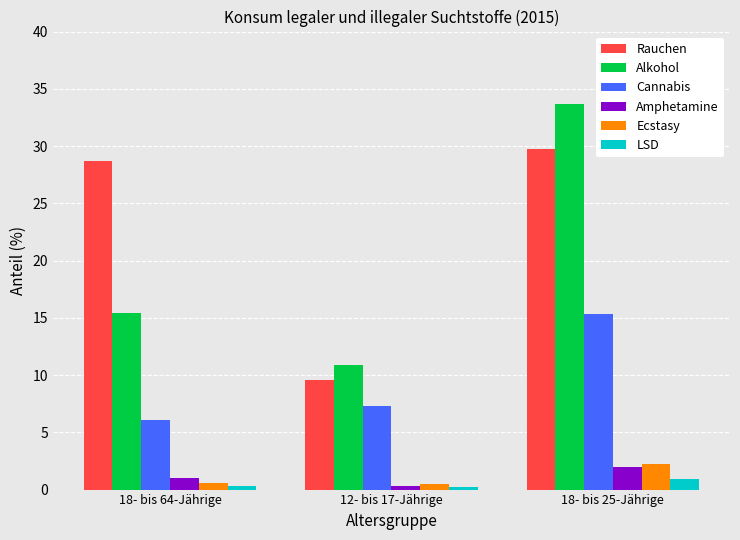

What is the sum of the Ecstasy values at 18- bis 64-Jährige and 12- bis 17-Jährige?

1.1